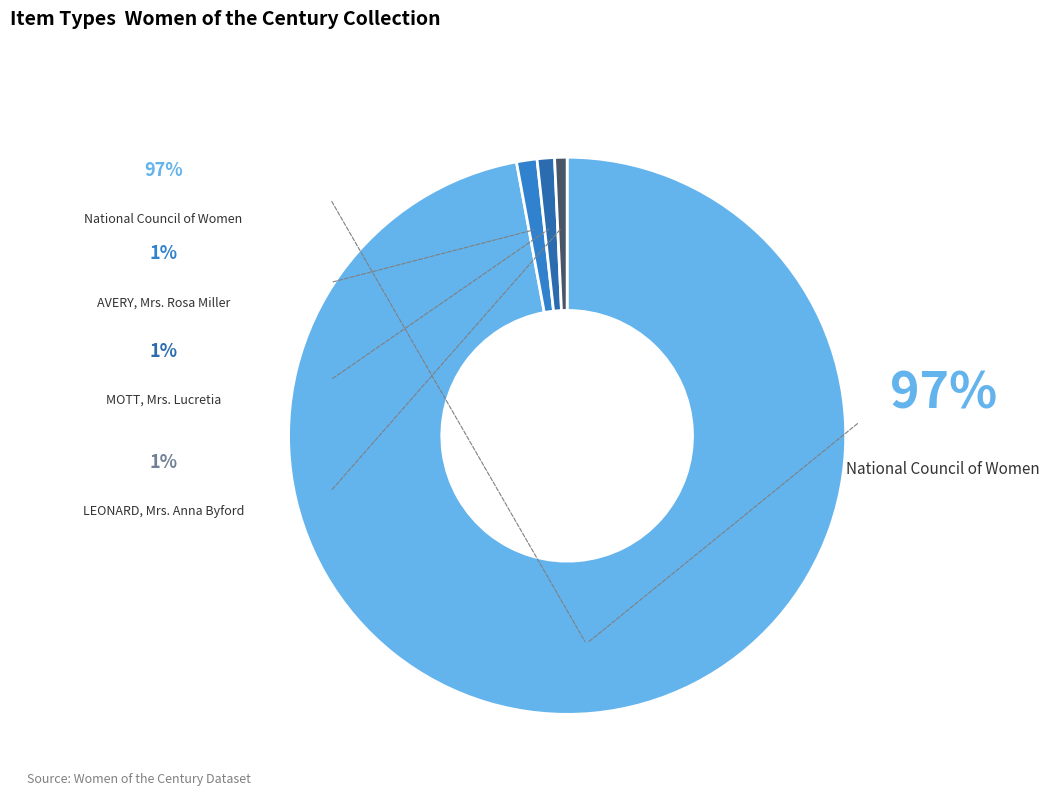

How many slices are in this pie chart?

4